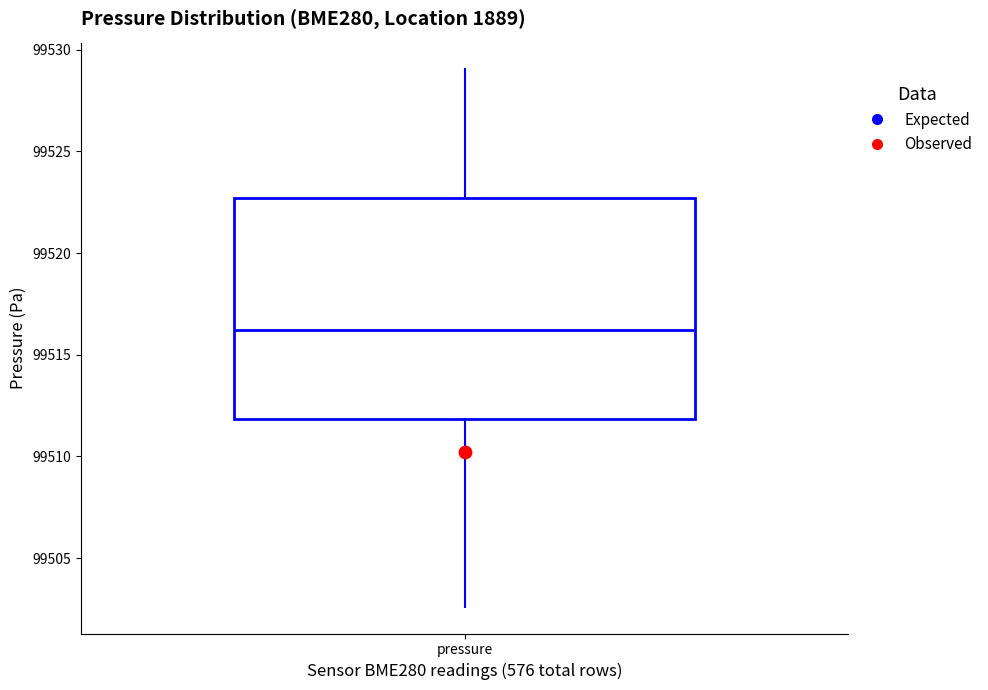

Transcribe this box plot: give where the median line is, the range the box spans, and where the two whiskers end, as read against the y-axis. The values are not printed on the chart, so give them approximately, as read against the axis.

median 99516.0, box 99512.0 to 99522.5, whiskers 99502.5 to 99529.0